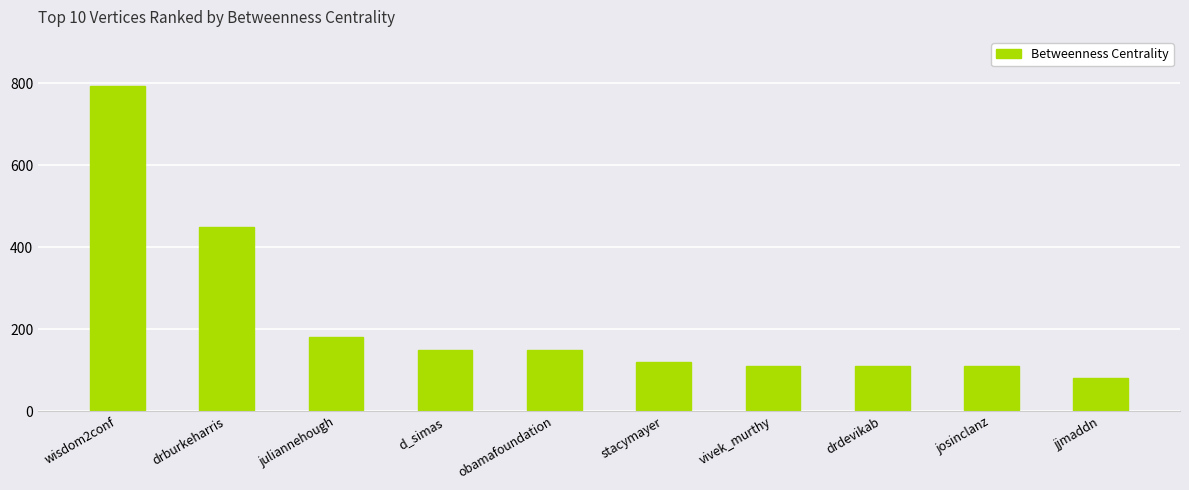

What is the difference between the maximum and second lowest values?

683.3